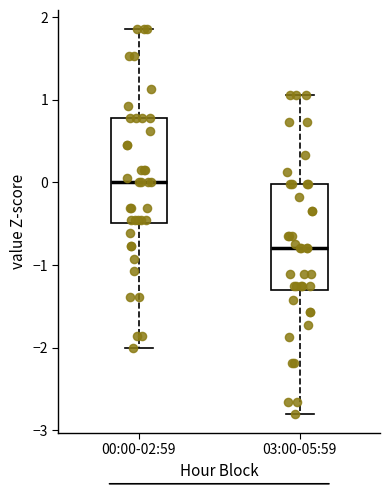

Which box's median line is the highest?

00:00-02:59